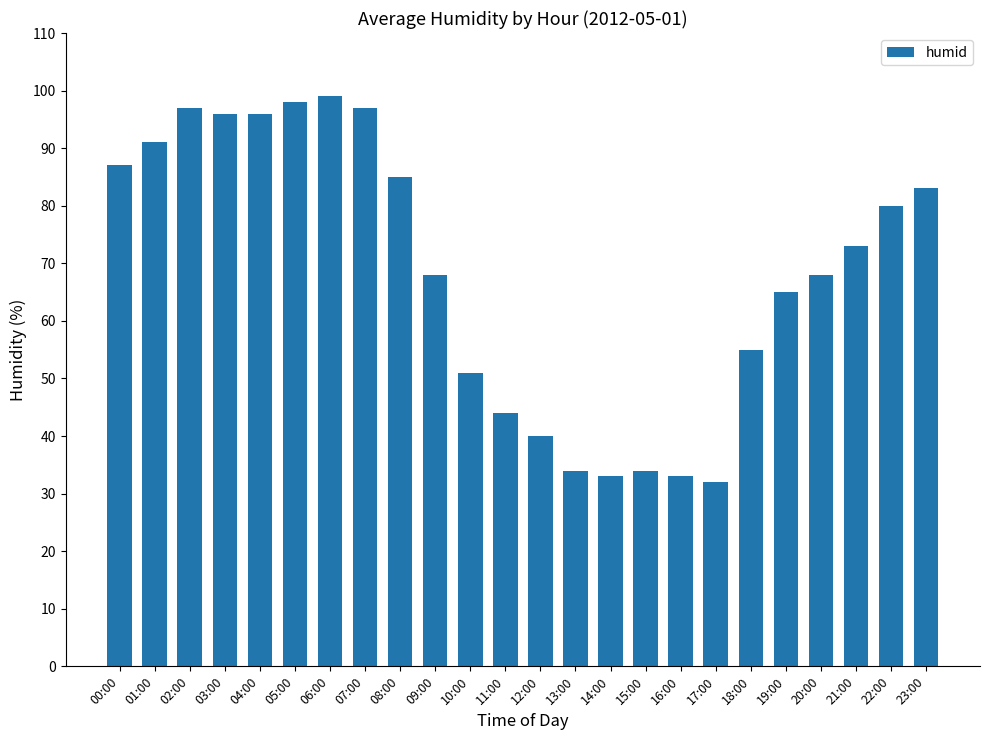

Count the number of categories in the chart.

24